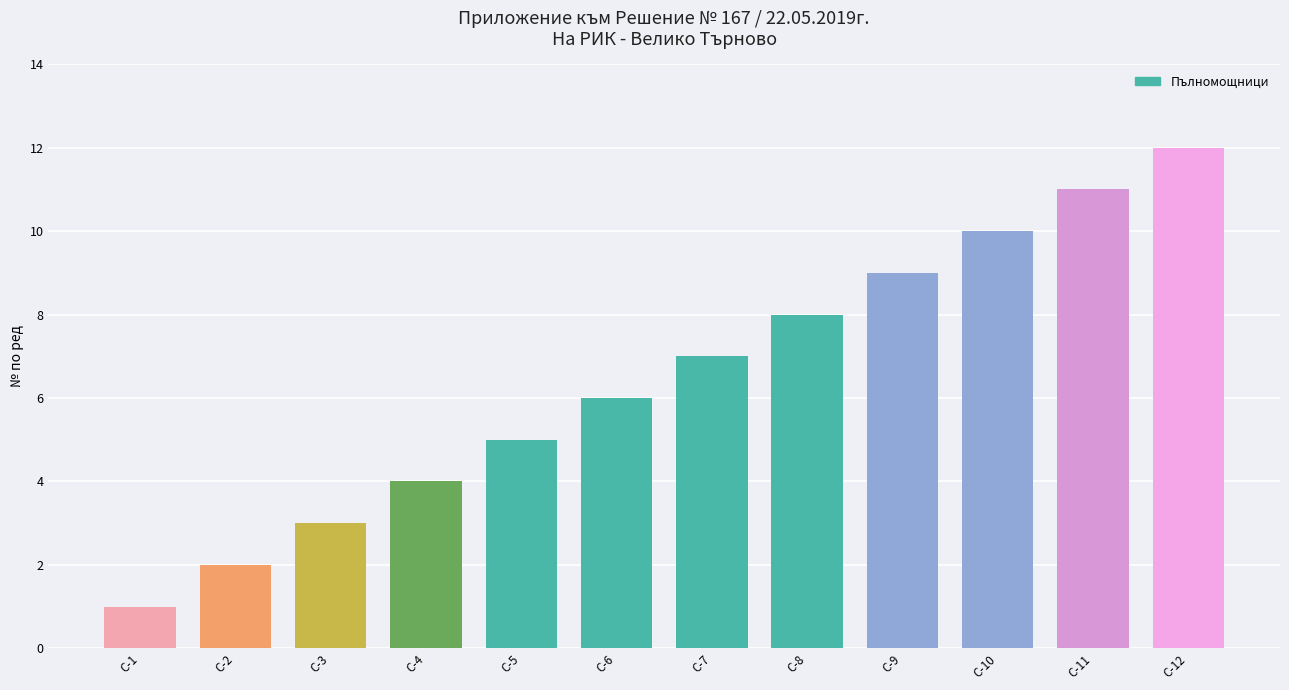

List the labels in order of value, smallest first.

С-1, С-2, С-3, С-4, С-5, С-6, С-7, С-8, С-9, С-10, С-11, С-12